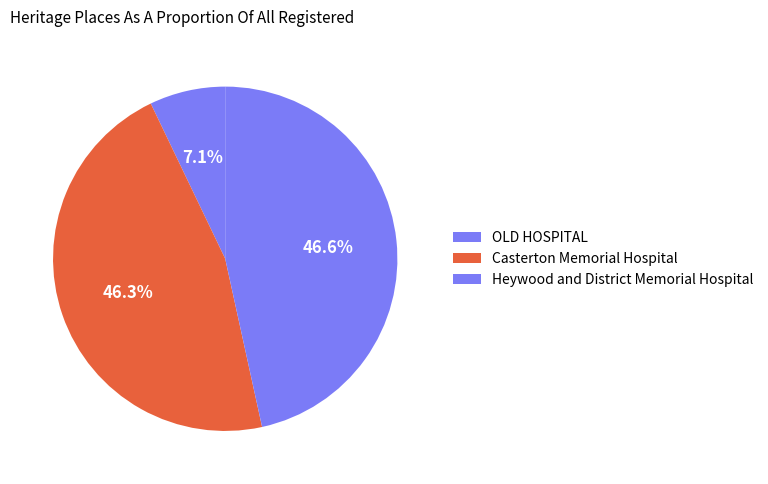

Between OLD HOSPITAL and Casterton Memorial Hospital, which is larger?

Casterton Memorial Hospital